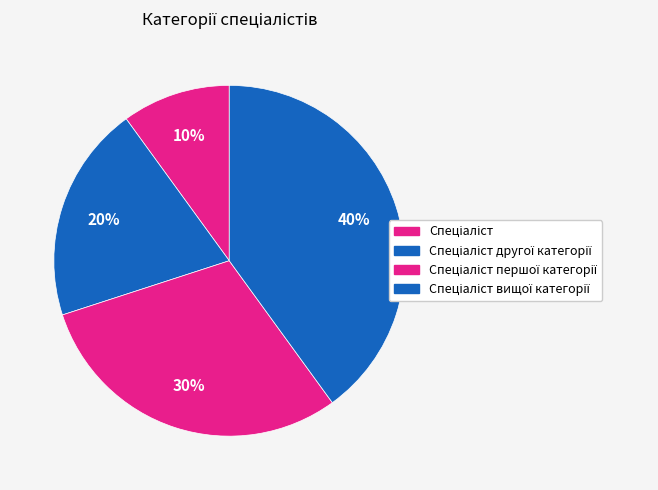

Rank the categories by value from highest to lowest.

Спеціаліст вищої категорії, Спеціаліст першої категорії, Спеціаліст другої категорії, Спеціаліст